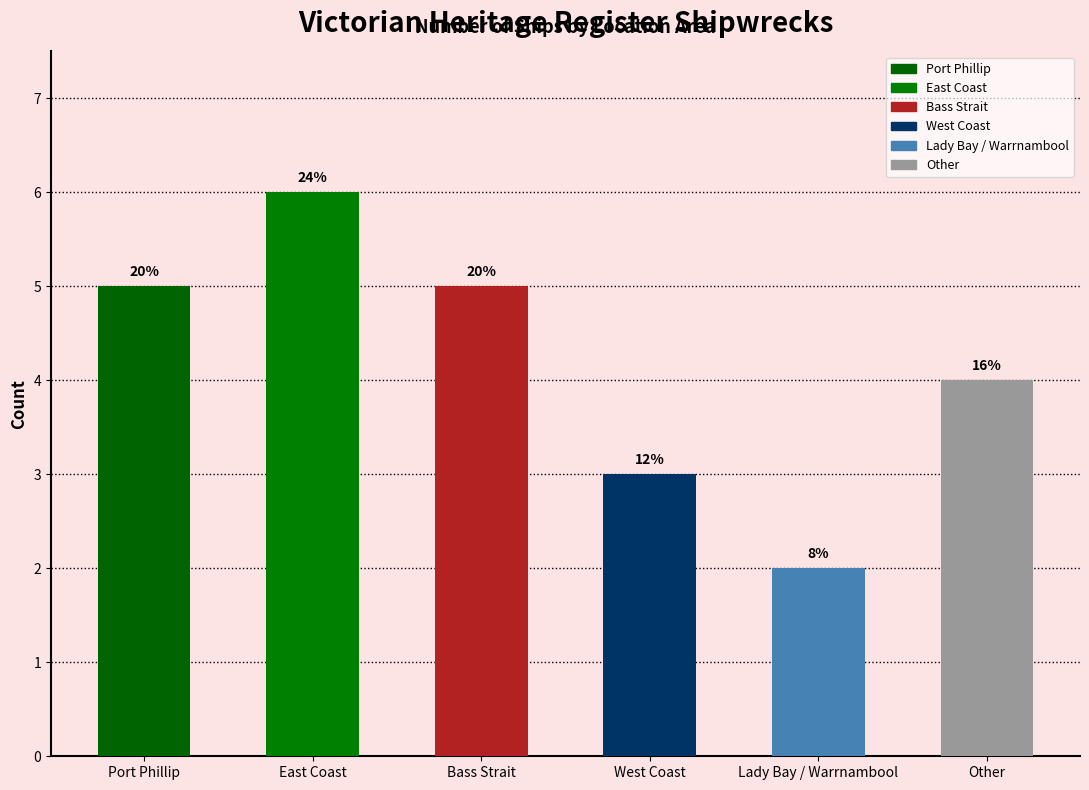

At which category does the chart reach its minimum across all series?

Lady Bay / Warrnambool